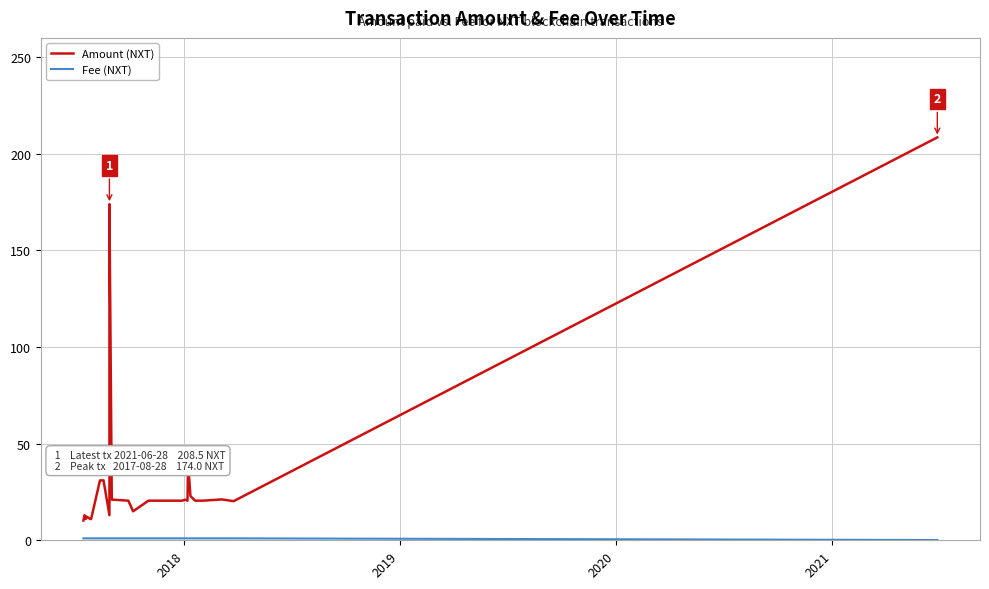

Which series has the largest range (max minus min)?

Amount (NXT)